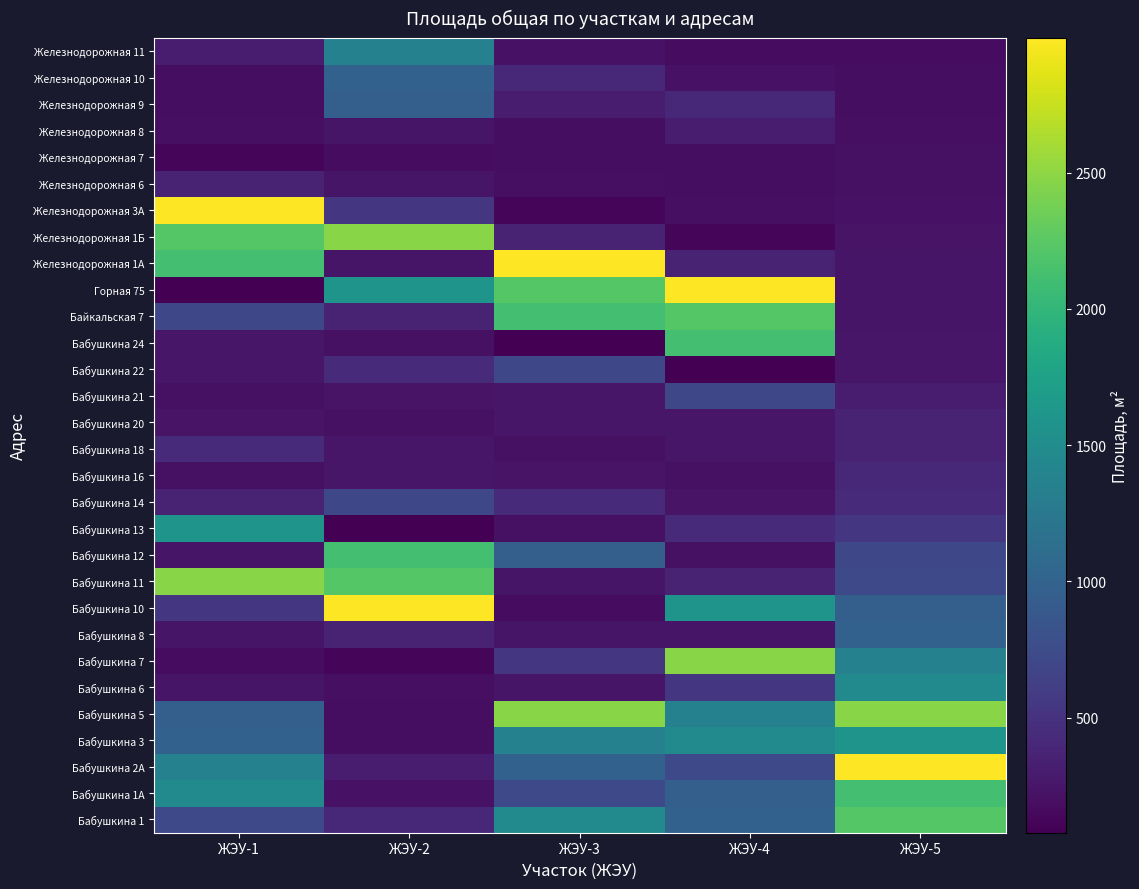

At ЖЭУ-2, list the series in order from smallest to largest.

Бабушкина 13, Бабушкина 7, Железнодорожная 7, Бабушкина 3, Бабушкина 5, Бабушкина 6, Бабушкина 20, Бабушкина 24, Бабушкина 1А, Бабушкина 21, Железнодорожная 8, Железнодорожная 1А, Железнодорожная 6, Бабушкина 18, Бабушкина 16, Бабушкина 2А, Бабушкина 8, Байкальская 7, Бабушкина 1, Бабушкина 22, Железнодорожная 3А, Бабушкина 14, Железнодорожная 9, Железнодорожная 10, Железнодорожная 11, Горная 75, Бабушкина 12, Бабушкина 11, Железнодорожная 1Б, Бабушкина 10